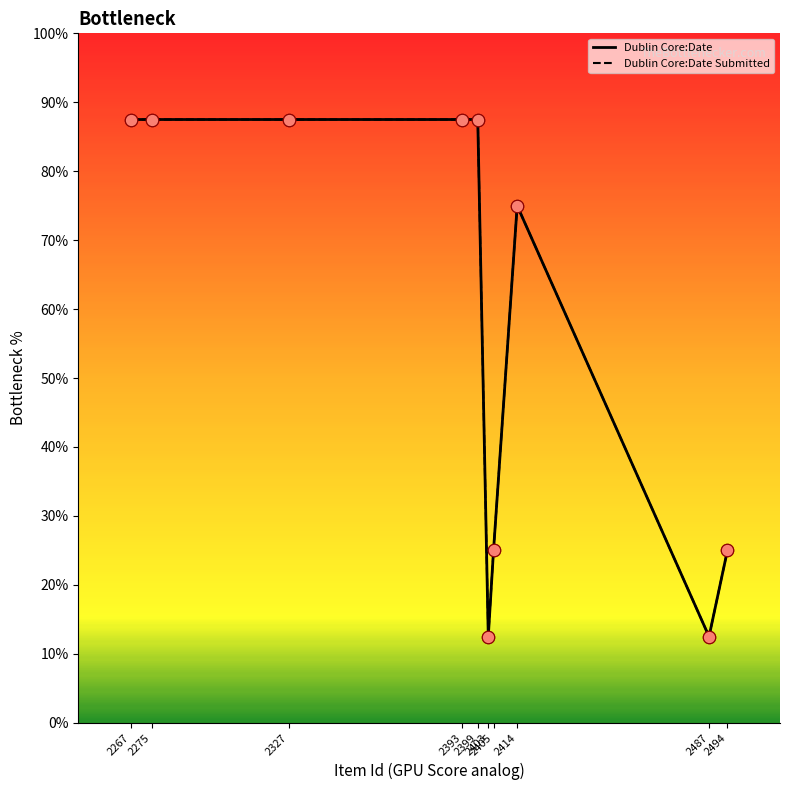

What is the total value across all series at 2399?

175.0